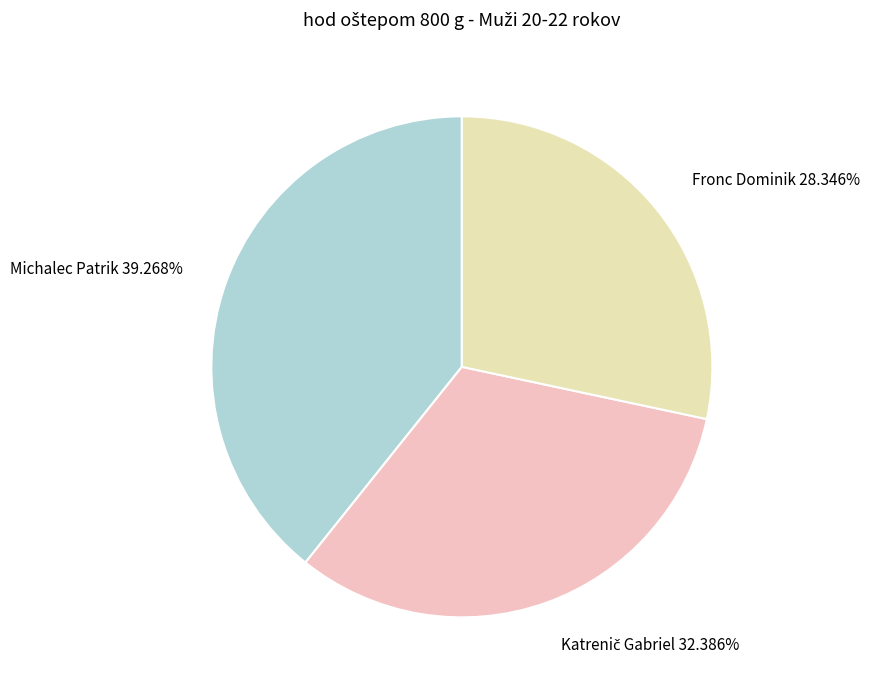

True or false: Michalec Patrik accounts for 39% of the total.

True